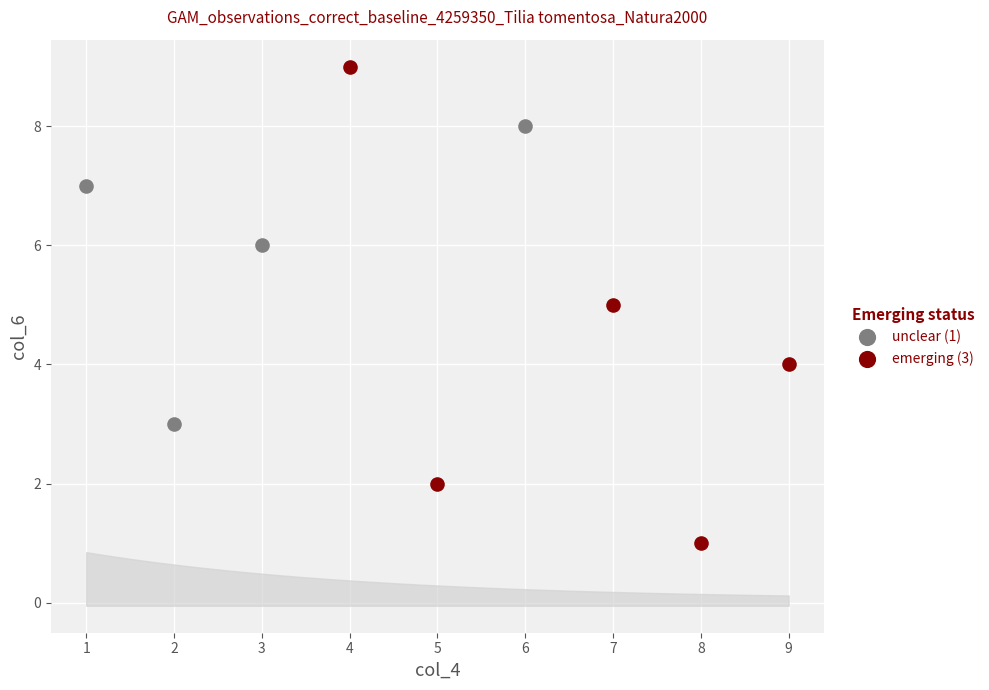

Which series contains the highest Y value?

emerging (3)